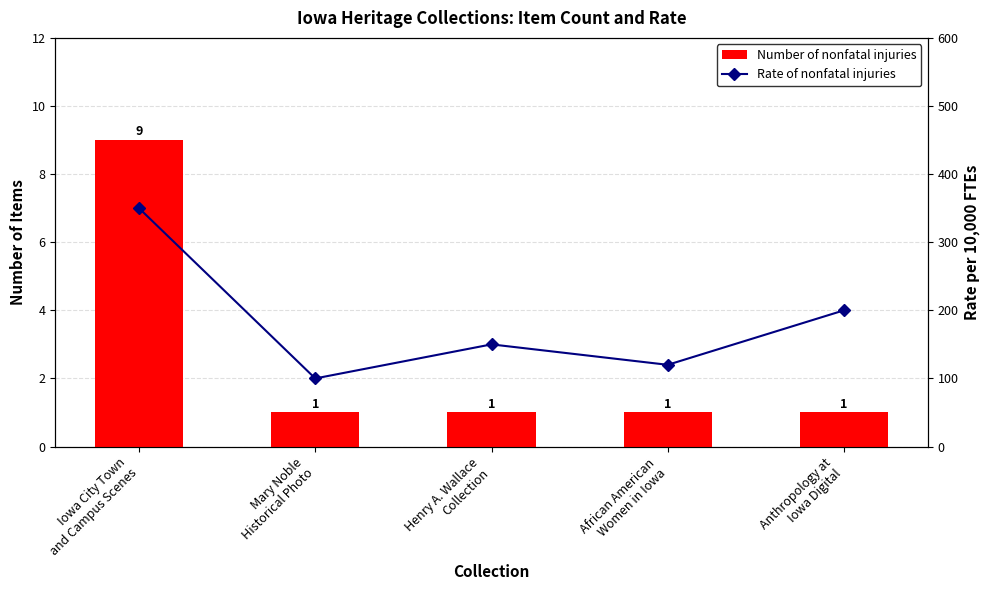

What is the value of the Number of nonfatal injuries bar at the 2nd from the left?

1